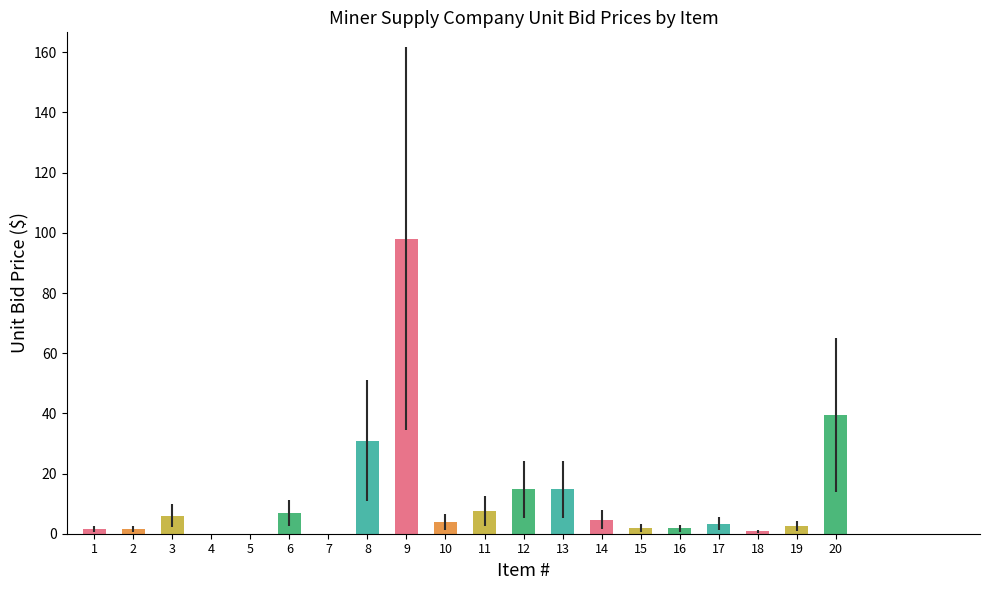

True or false: the data shows 30.9 at 8.

True